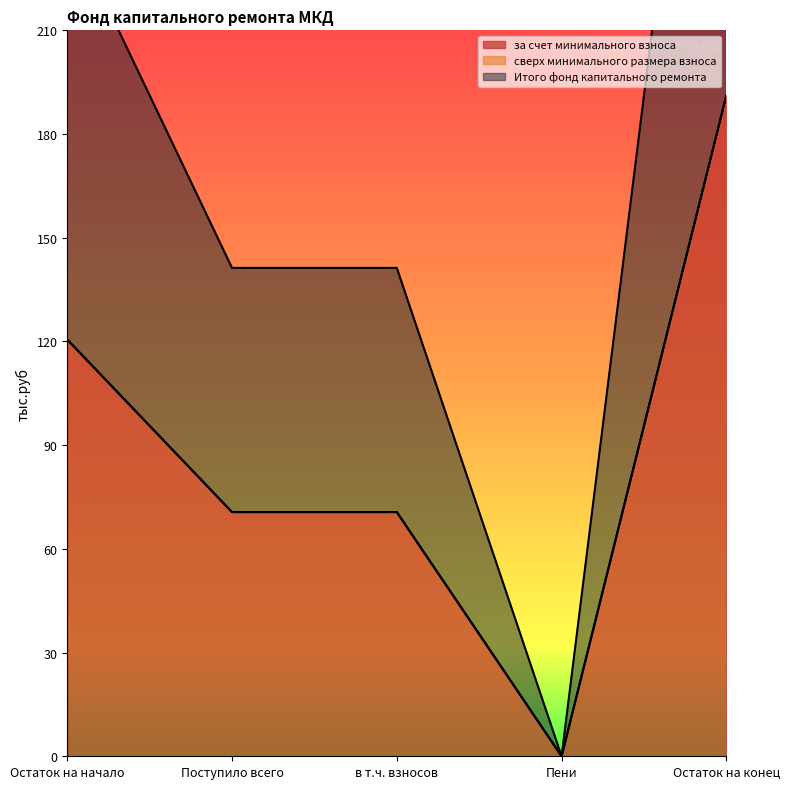

What is the maximum value for за счет минимального взноса?

191.2